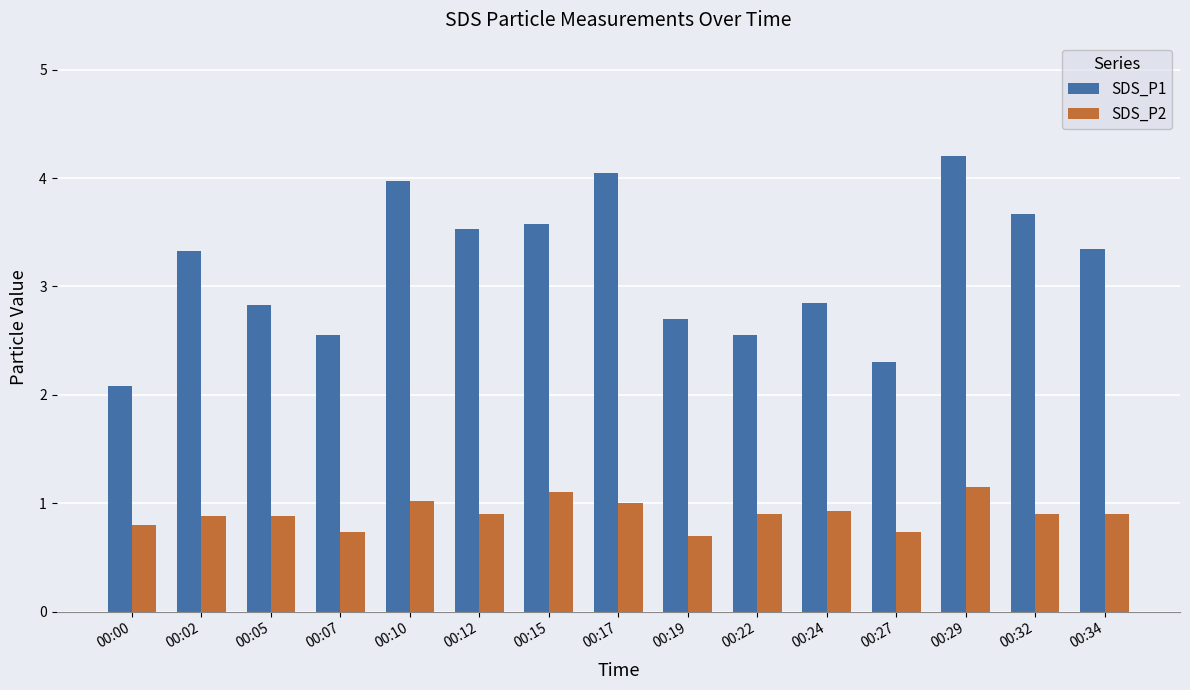

At which category is the sum across all series the highest?

00:29